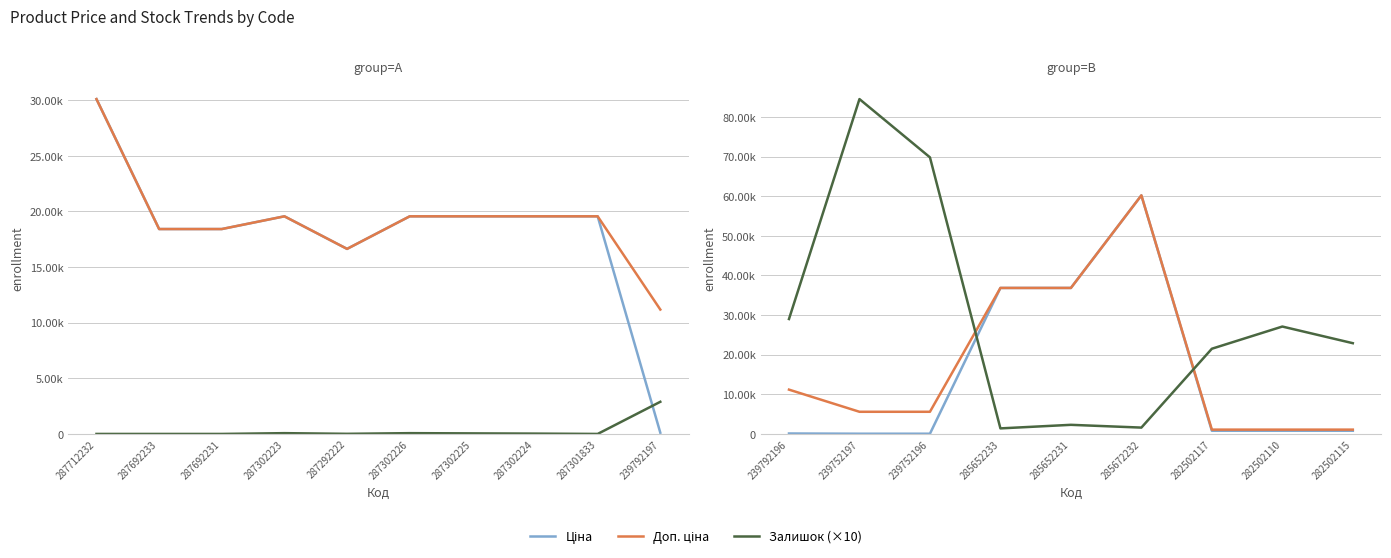

What is the label of the 8th point from the left?

287302224